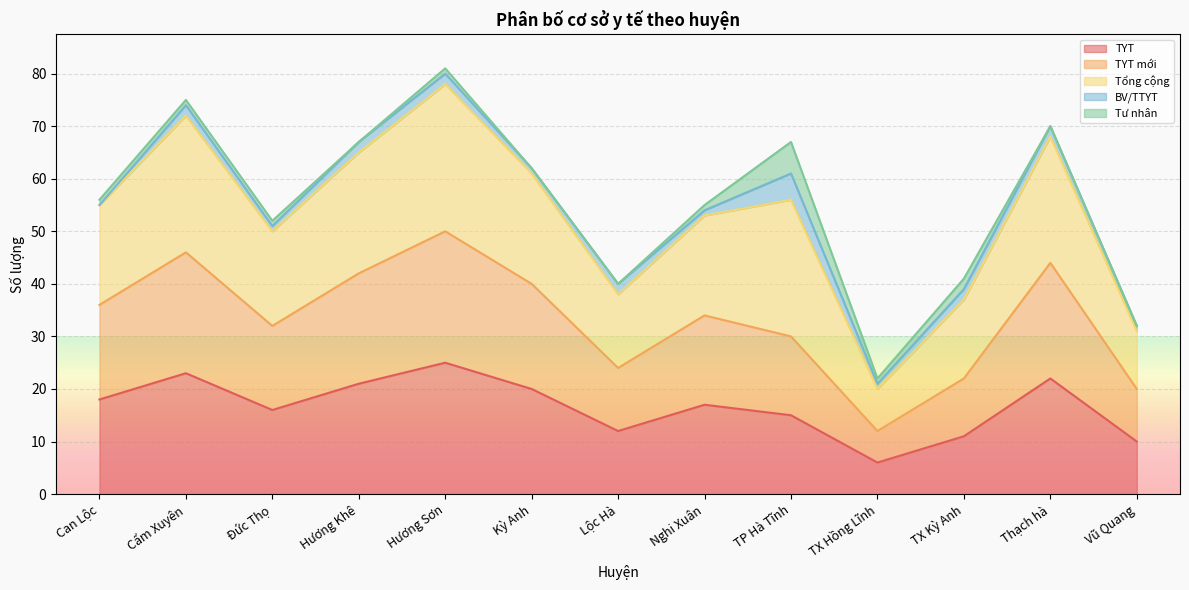

At how many categories does at least one series exceed 55?

7